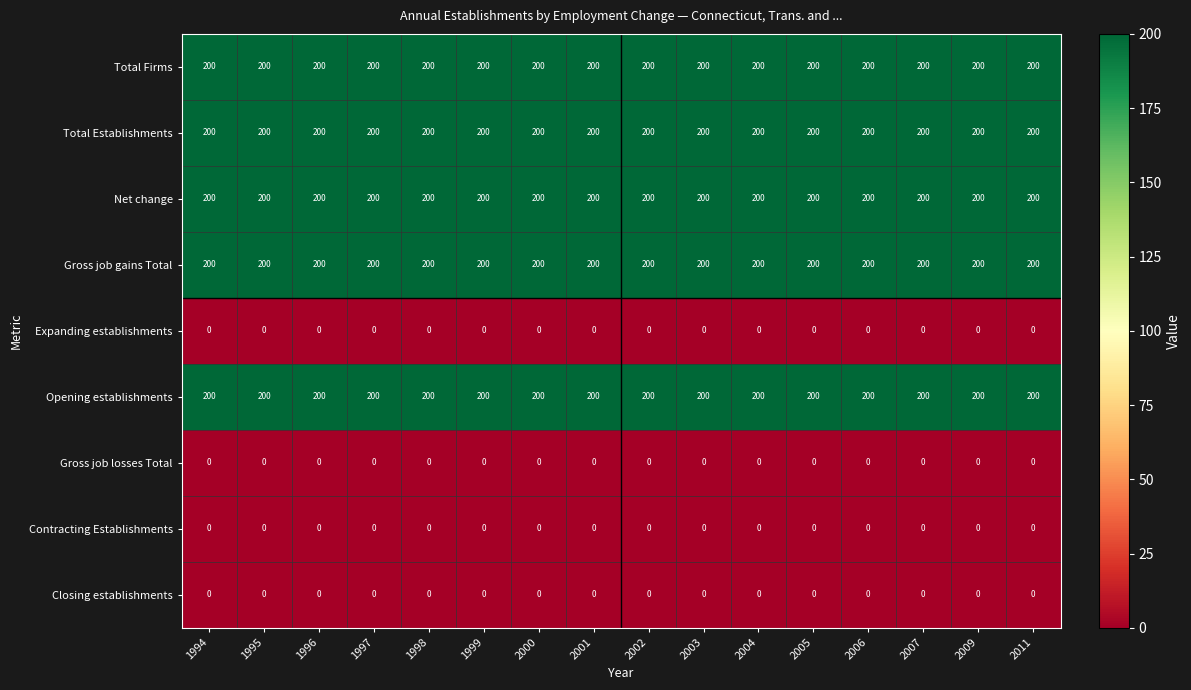

At how many categories does at least one series exceed 50?

16